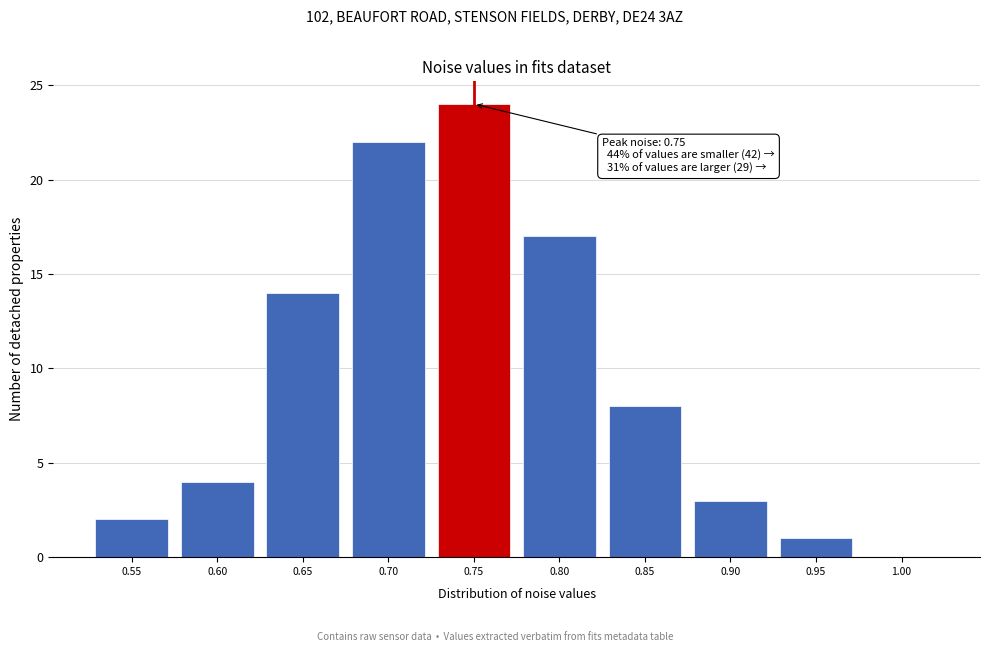

Reading left to right, extract all data points from this chart.

0.55=2	0.60=4	0.65=14	0.70=22	0.75=24	0.80=17	0.85=8	0.90=3	0.95=1	1.00=0